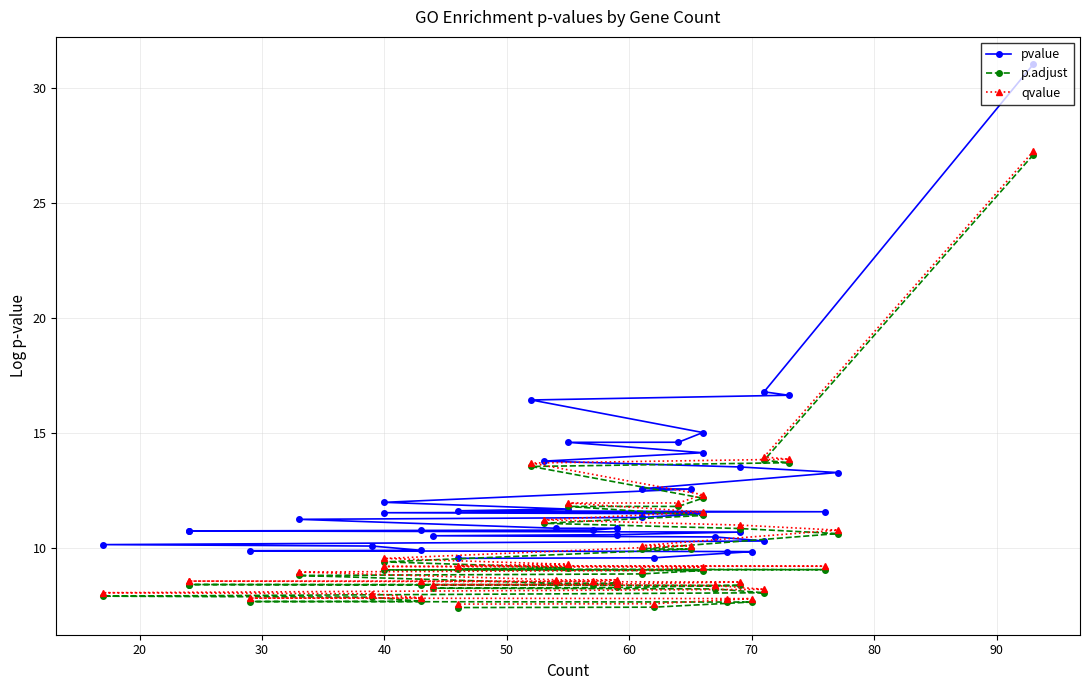

Reading right to left, transcribe all the data shown in this chart.

pvalue: 9.6	9.6	9.9	9.9	9.9	9.9	10.1	10.2	10.3	10.5	10.6	10.6	10.7	10.8	10.8	10.8	10.8	10.9	10.9	11.3	11.3	11.5	11.6	11.6	11.6	11.7	12.0	12.6	12.6	13.3	13.5	13.8	14.2	14.6	14.6	15.0	16.5	16.7	16.8	31.0
p.adjust: 7.4	7.4	7.7	7.7	7.7	7.7	7.9	7.9	8.1	8.2	8.3	8.3	8.4	8.4	8.4	8.4	8.4	8.5	8.5	8.8	8.9	9.0	9.1	9.1	9.1	9.2	9.4	10.0	10.0	10.6	10.9	11.1	11.4	11.8	11.8	12.2	13.6	13.7	13.8	27.1
qvalue: 7.6	7.6	7.8	7.8	7.8	7.9	8.0	8.1	8.2	8.4	8.4	8.5	8.5	8.6	8.6	8.6	8.6	8.6	8.6	9.0	9.0	9.2	9.2	9.2	9.3	9.3	9.6	10.1	10.1	10.8	11.0	11.2	11.6	12.0	12.0	12.3	13.7	13.9	14.0	27.3